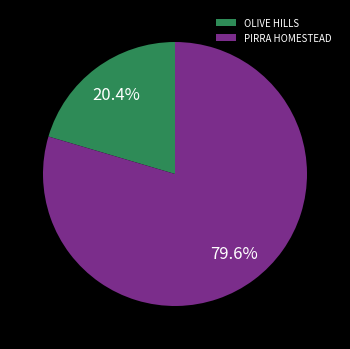

What percentage is the PIRRA HOMESTEAD slice, to the nearest percent?

80%